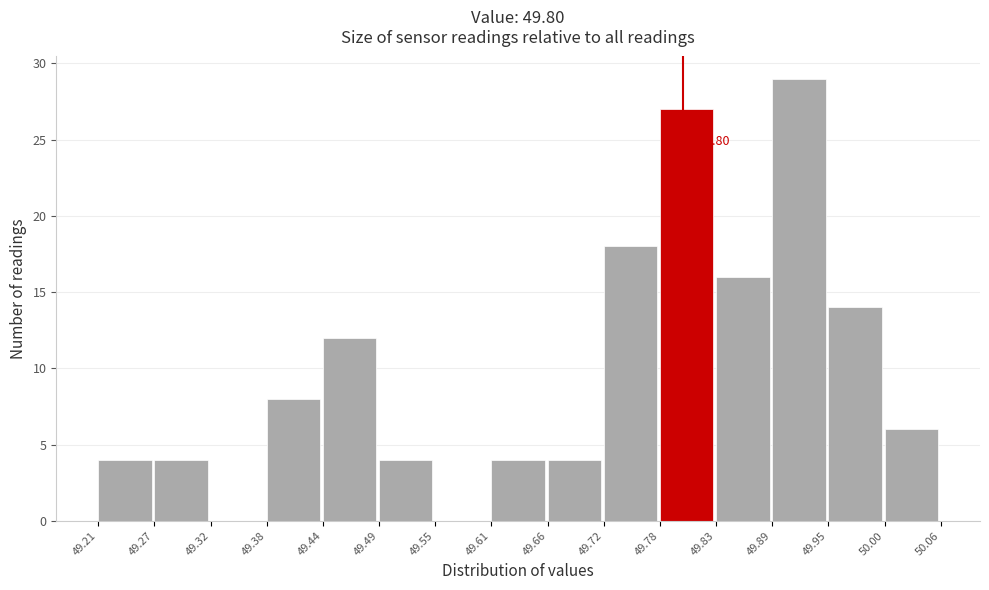

Which range on the x-axis has the tallest bar?

49.89 to 49.95